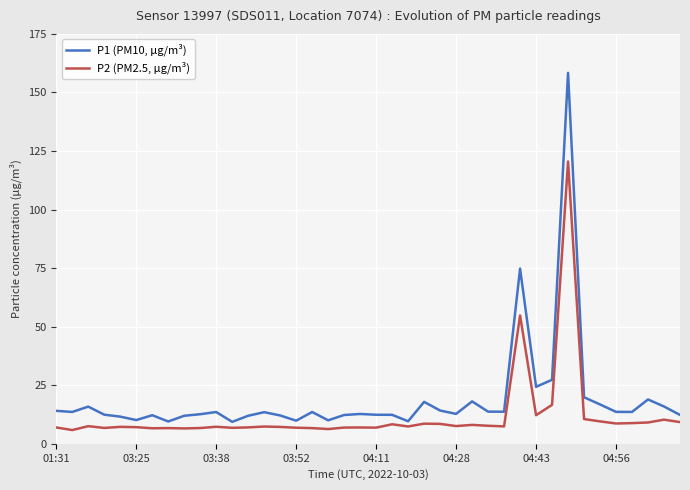

Which series has the largest total across all categories?

P1 (PM10, µg/m³)